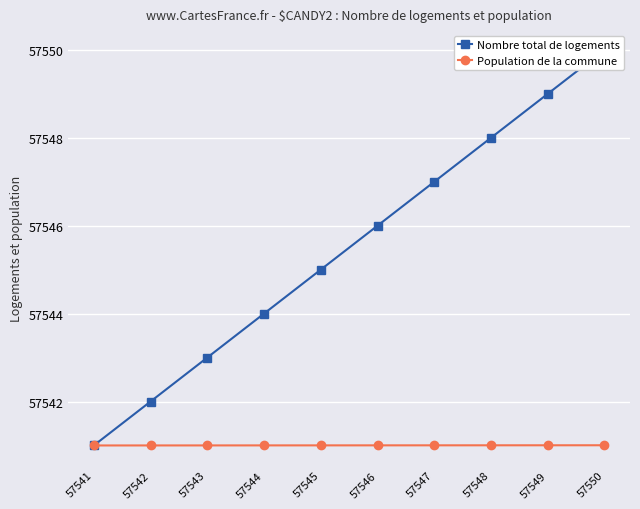

How many lines are shown in the chart?

2